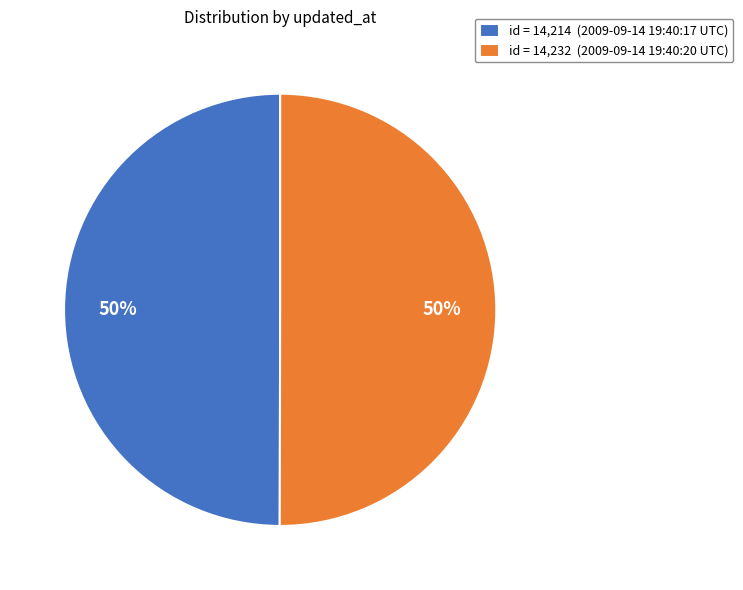

How many slices are in this pie chart?

2